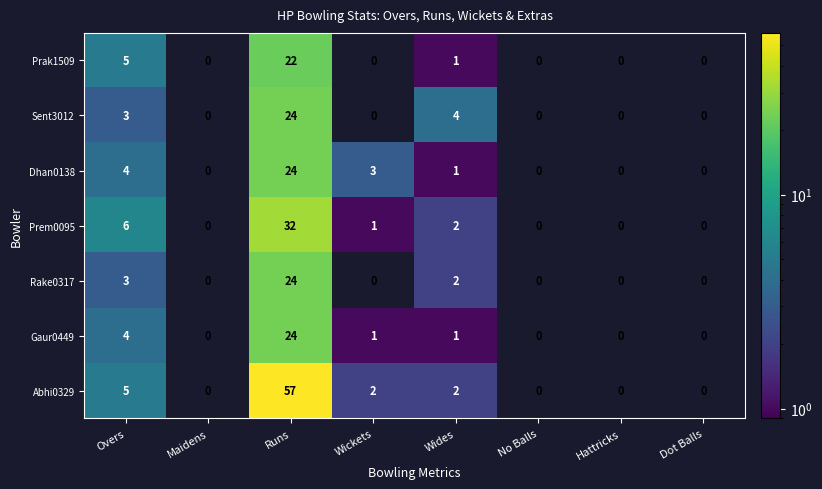

At which category is the sum across all series the highest?

Runs